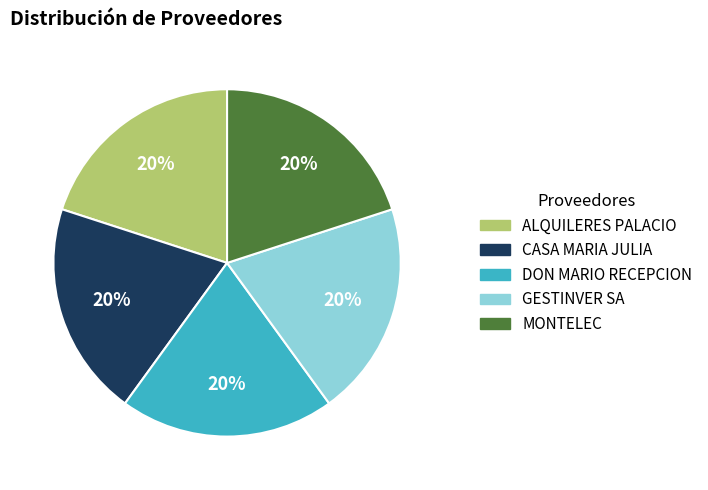

True or false: CASA MARIA JULIA accounts for 13% of the total.

False